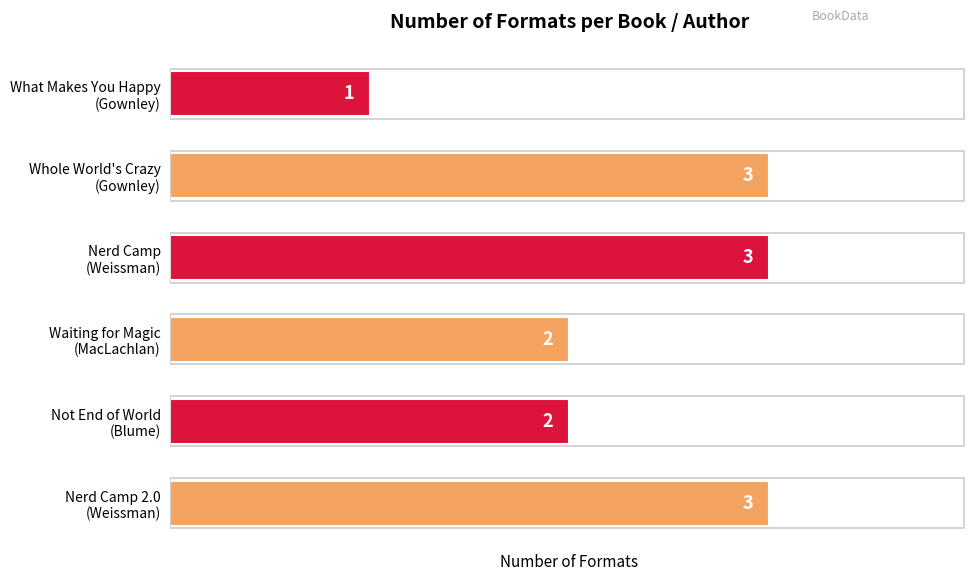

Reading bottom to top, what are all the values shown in this chart?

3	2	2	3	3	1